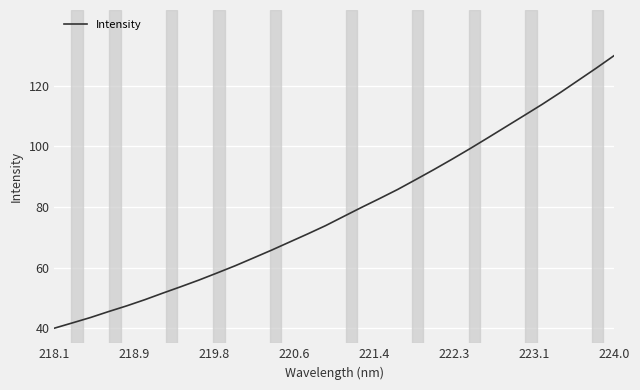

Reading left to right, extract all data points from this chart.

40.0	41.7	43.5	45.5	47.4	49.4	51.6	53.7	55.9	58.2	60.6	63.1	65.7	68.4	71.1	73.8	76.9	79.9	82.8	85.8	89.0	92.3	95.7	99.2	102.9	106.5	110.2	113.9	117.7	121.8	125.8	130.0